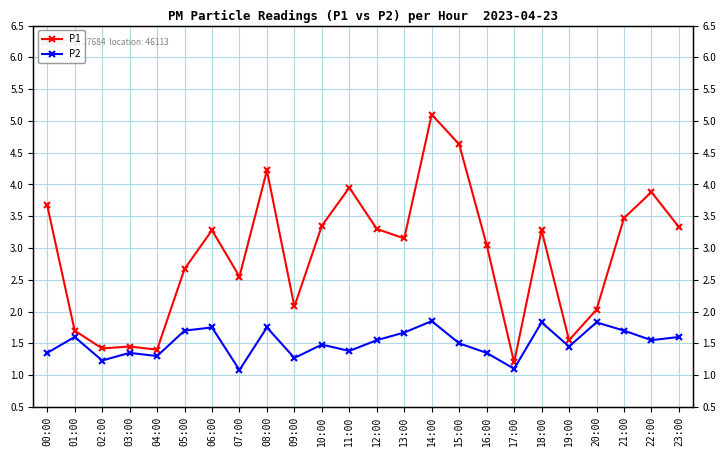

How many P2 values are between 1 and 2?

24